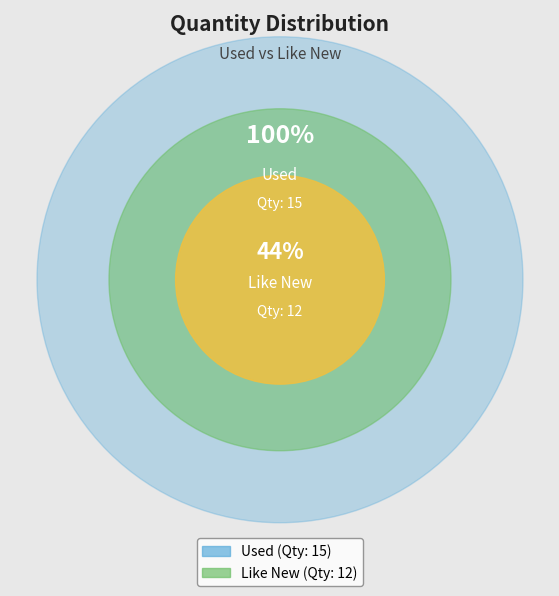

To the nearest percent, what is the difference between the Used and Like New slice percentages?

11%